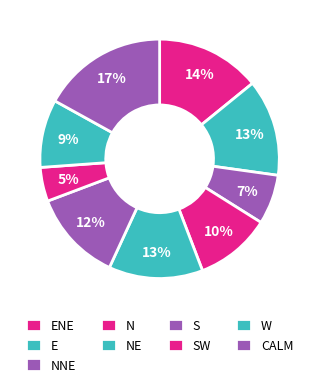

The S slice represents 12% of the pie. True or false?

True